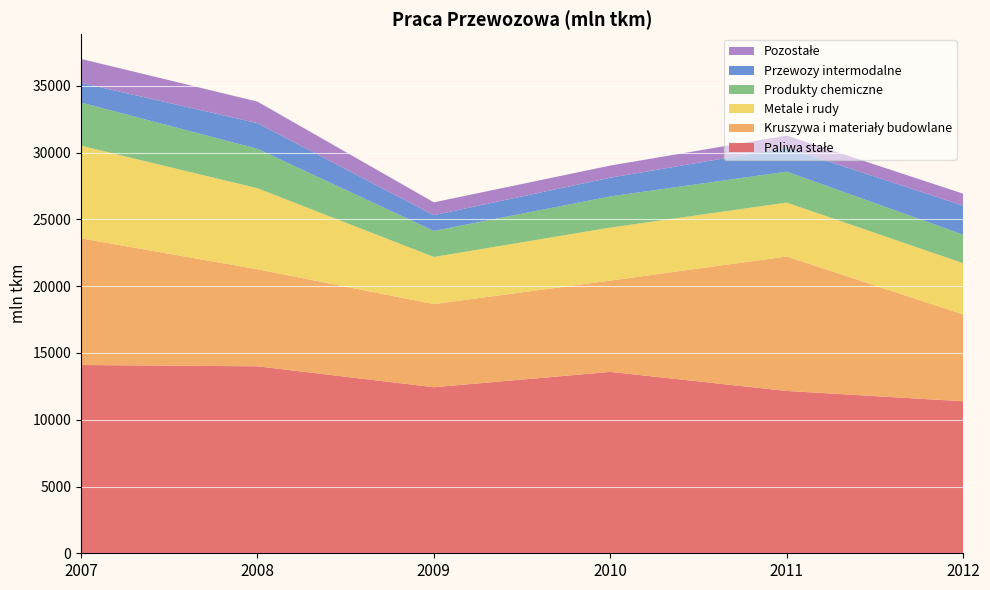

Reading right to left, list all the values displayed in this chart.

Paliwa stałe: 11384	12157	13584	12435	14002	14100
Kruszywa i materiały budowlane: 6499	10069	6839	6227	7267	9486
Metale i rudy: 3843	4037	3970	3528	6069	6937
Produkty chemiczne: 2134	2318	2334	1951	2951	3232
Przewozy intermodalne: 2178	1793	1401	1180	1923	1479
Pozostałe: 893	910	907	962	1614	1791